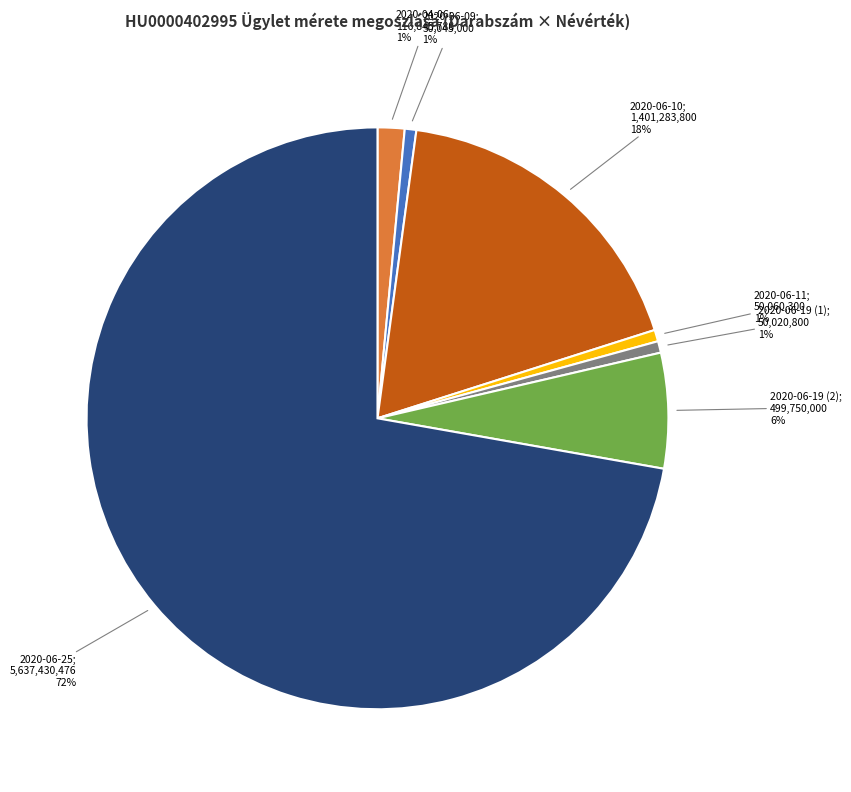

Is there a majority slice in this chart?

Yes